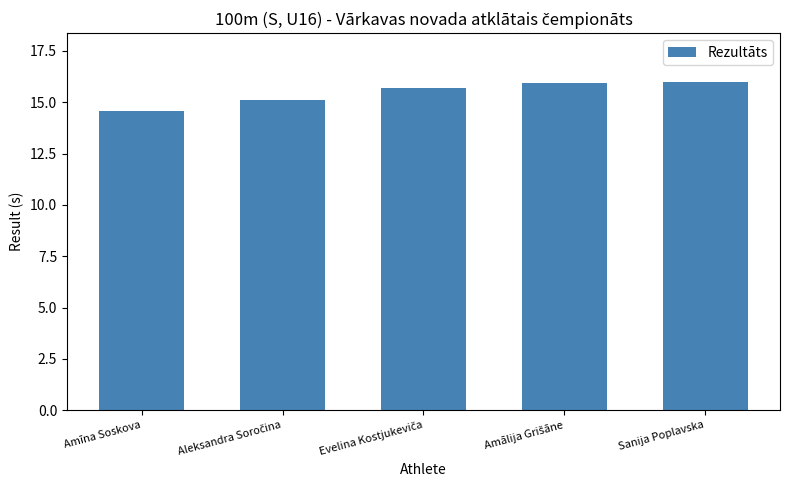

The value at Sanija Poplavska is 16.0. True or false?

True